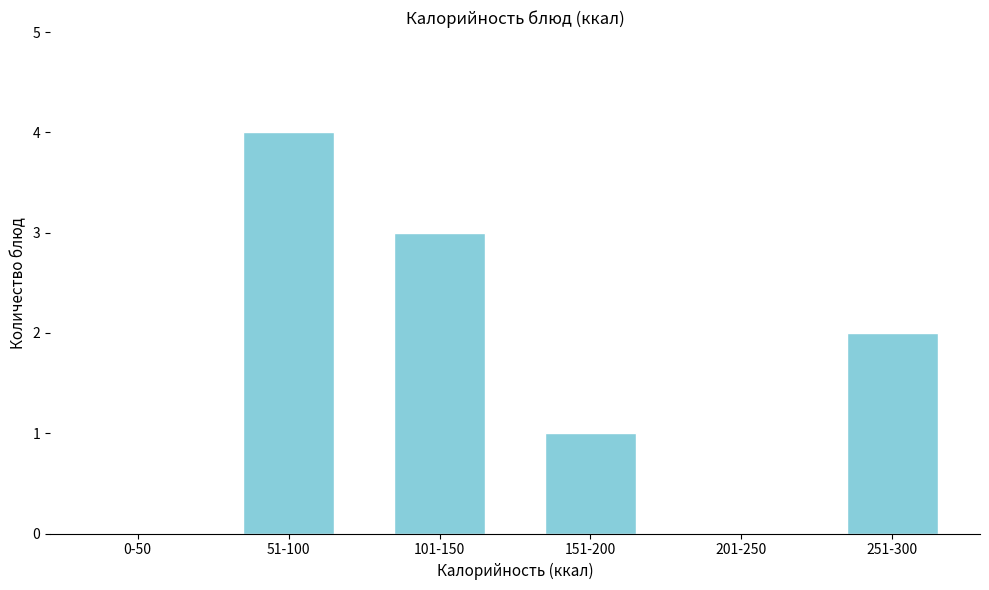

Reading left to right, extract all data points from this chart.

0-50=0	51-100=4	101-150=3	151-200=1	201-250=0	251-300=2